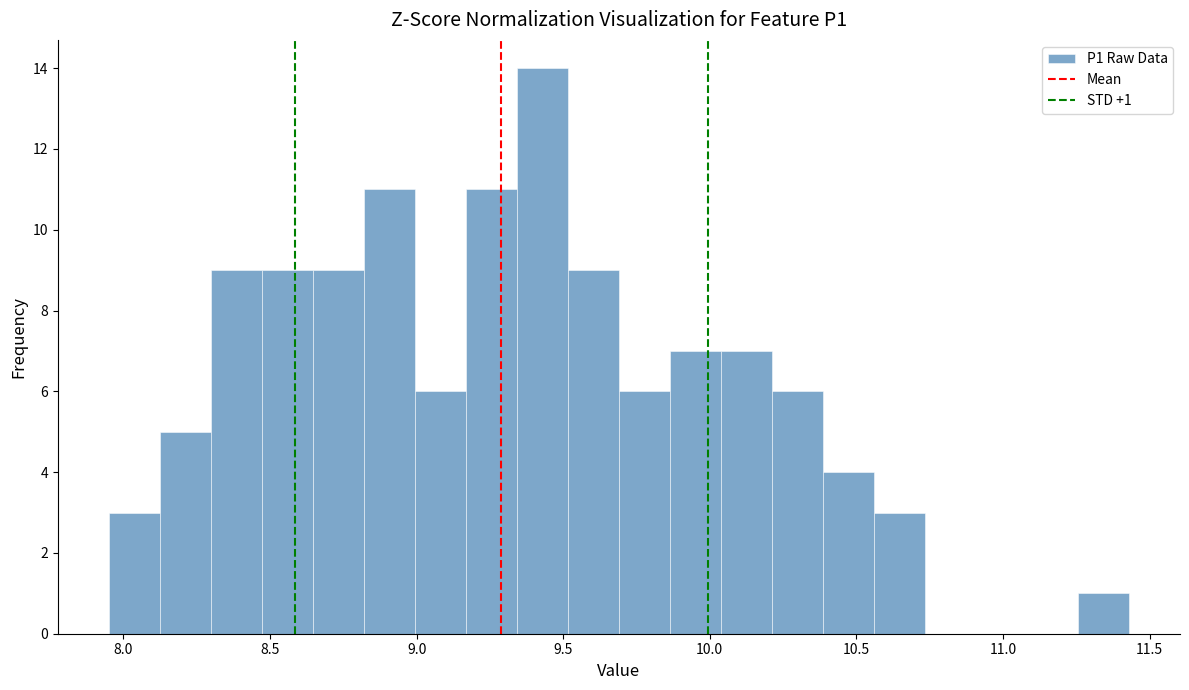

Around what value on the x-axis is the tallest bar? Give the approximate position of its centre, as read against the axis.

9.45